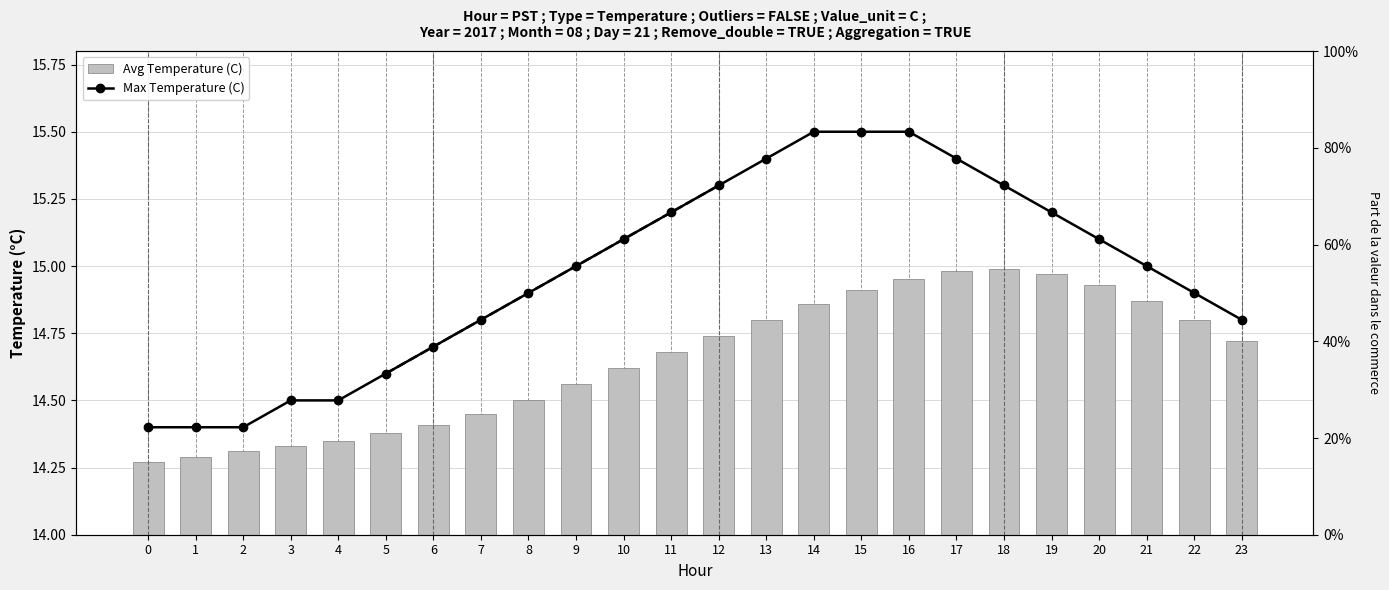

At how many categories does at least one series exceed 14?

24